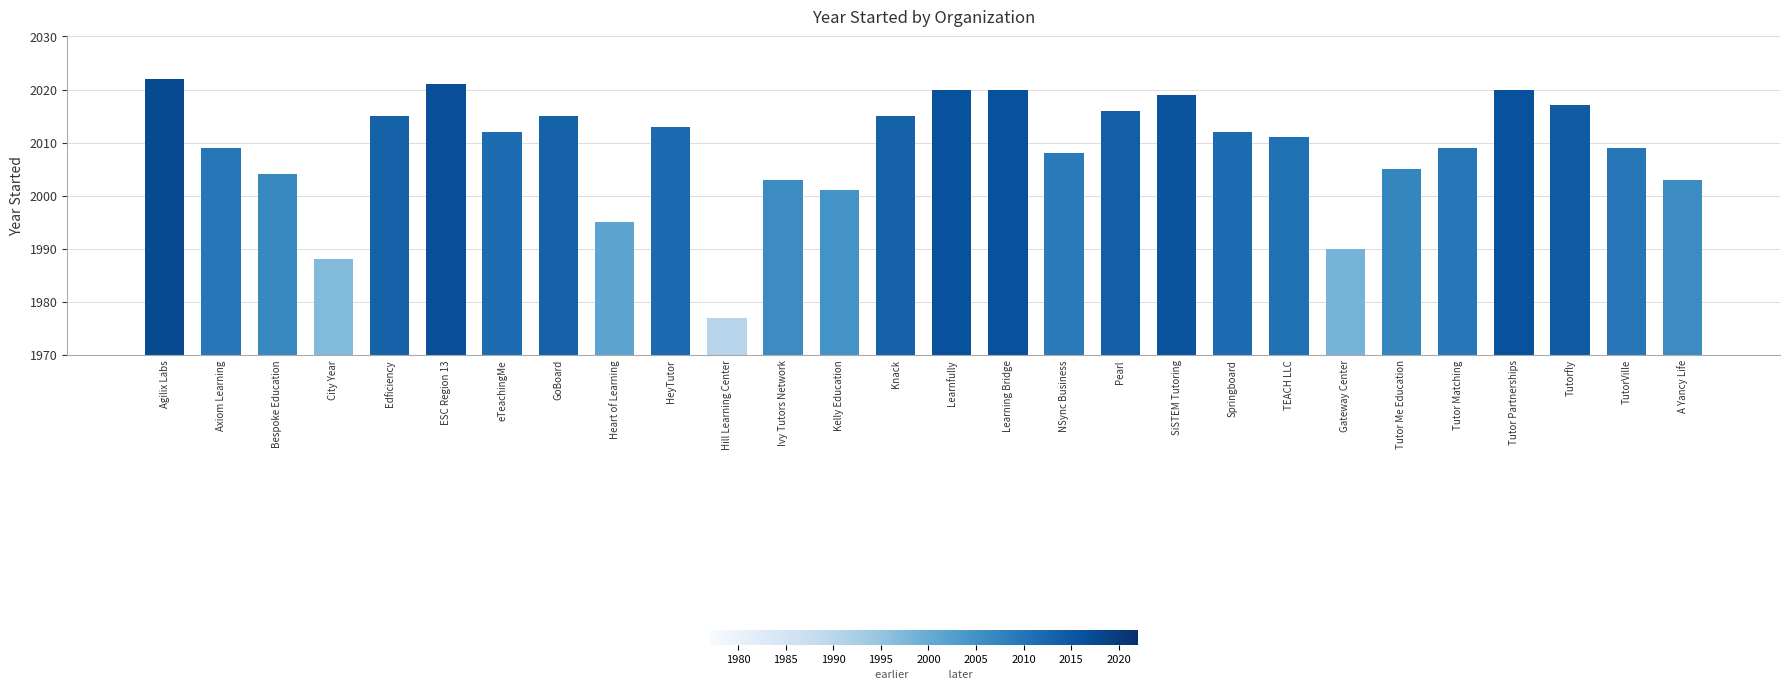

Does the chart contain any negative values?

No